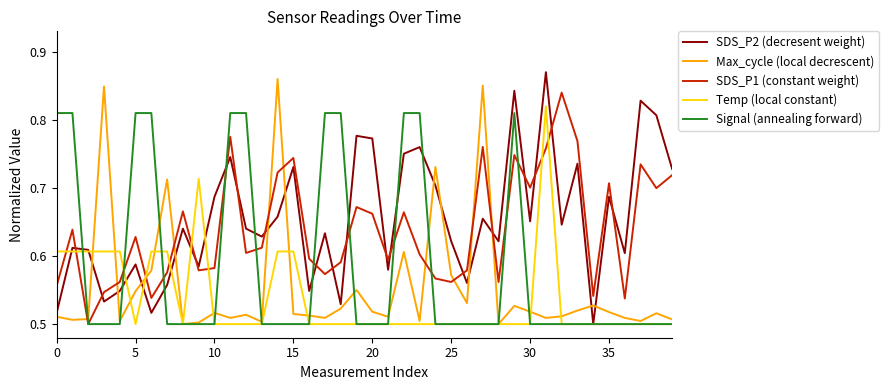

What are all the series names shown in the legend?

SDS_P2 (decresent weight), Max_cycle (local decrescent), SDS_P1 (constant weight), Temp (local constant), Signal (annealing forward)